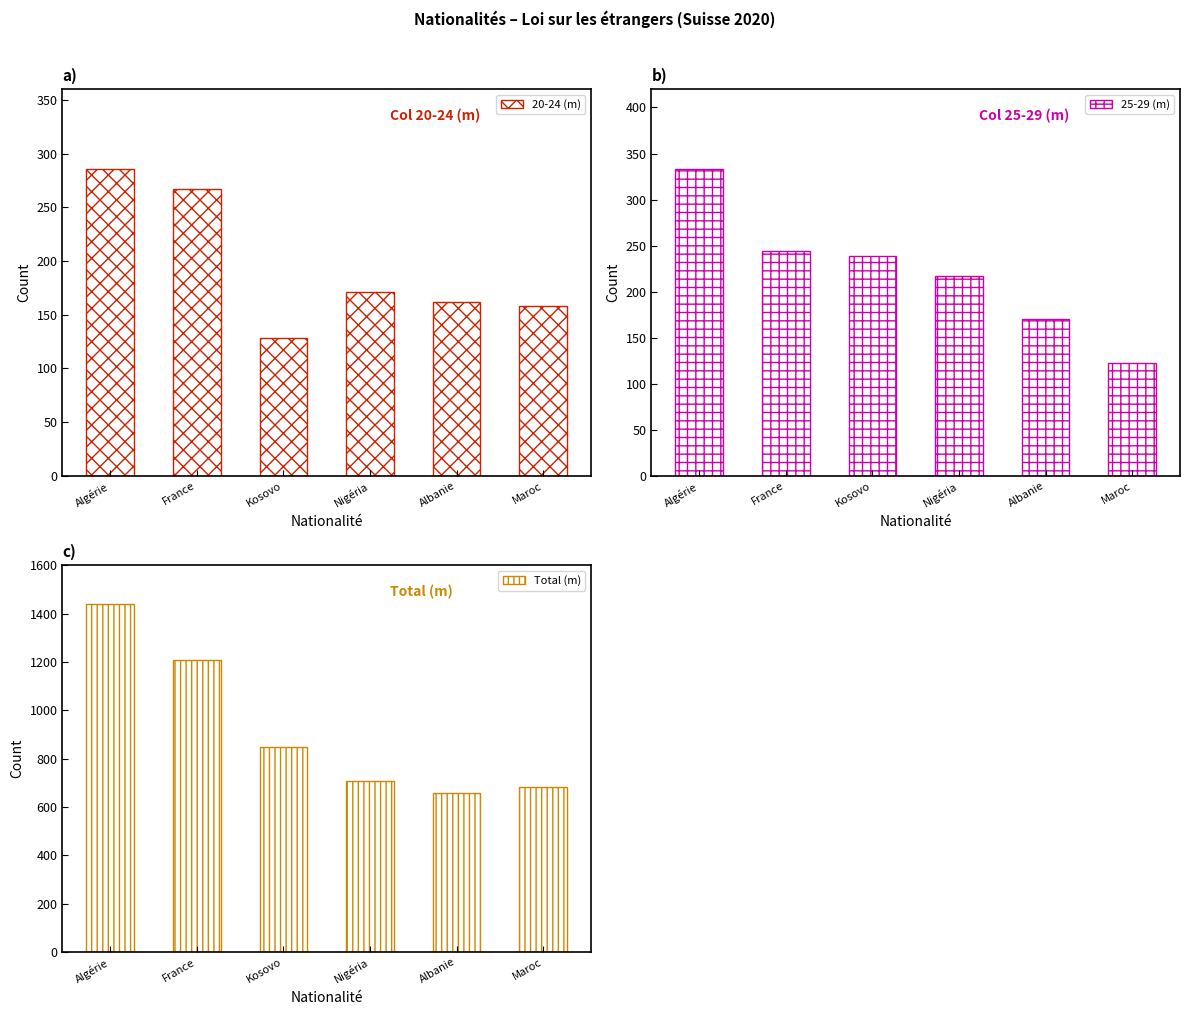

Count the number of data series in this chart.

3